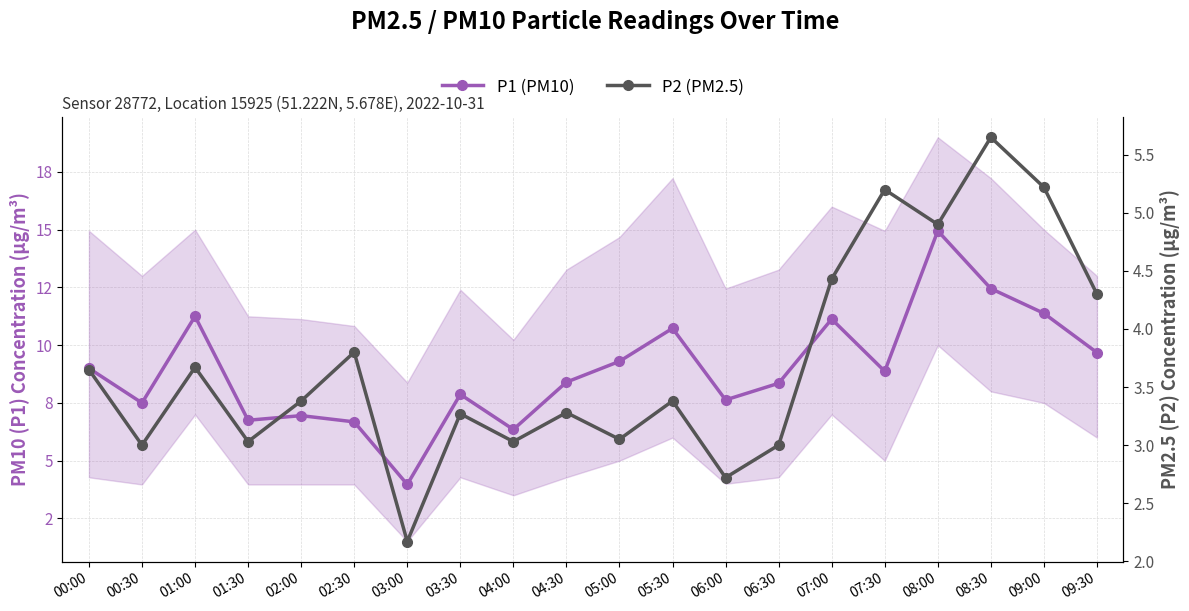

True or false: P2 (PM2.5) and P1 (PM10) intersect in this chart.

False